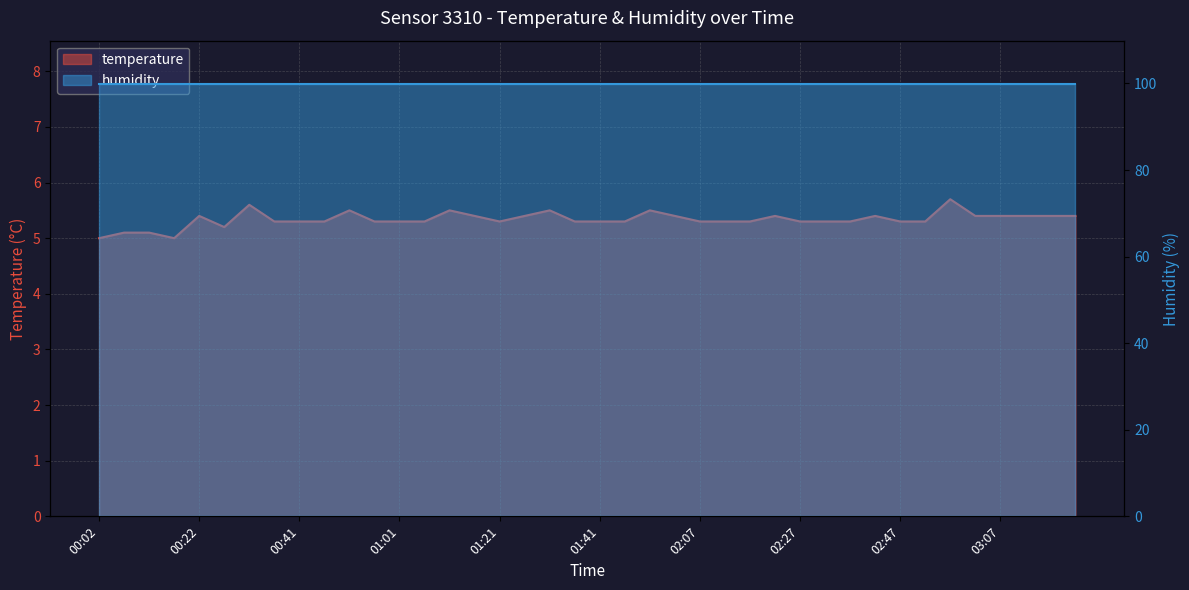

How many interior local valleys (lower than both neighbors) does the data have?

3